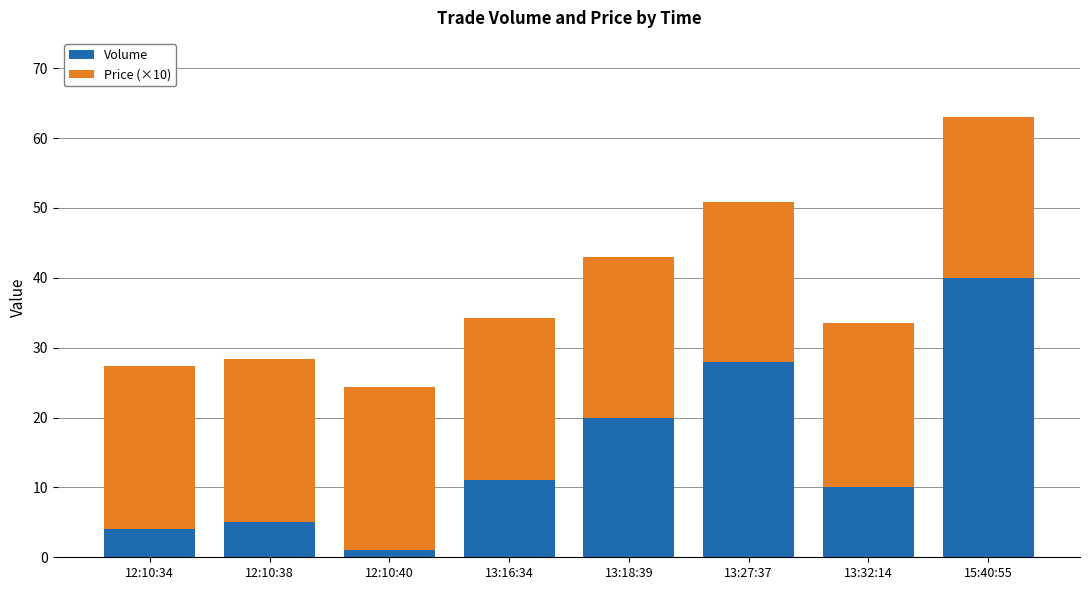

What is the difference between the maximum and second lowest values in the Volume series?

36.0